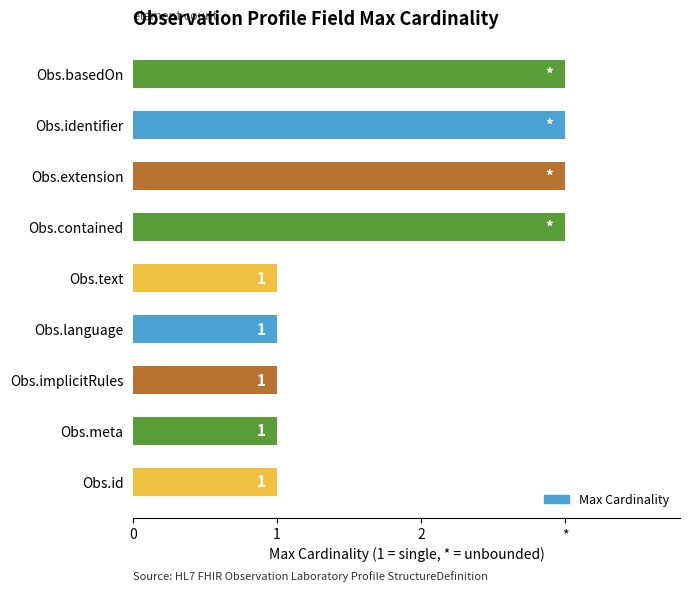

What is the sum of all values?

17